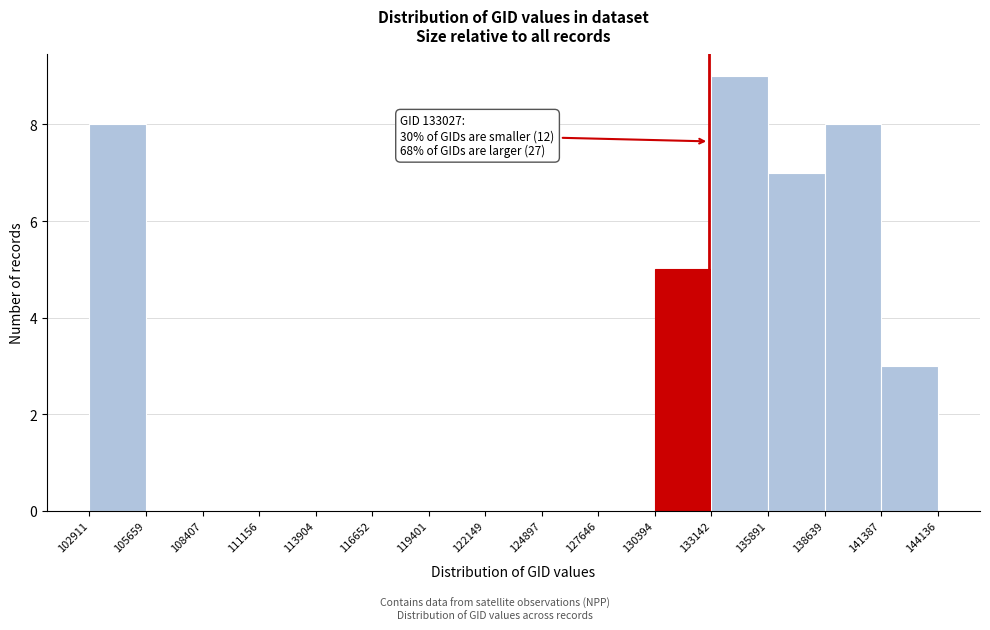

Over which range of the x-axis is the bar tallest?

133142 to 135891